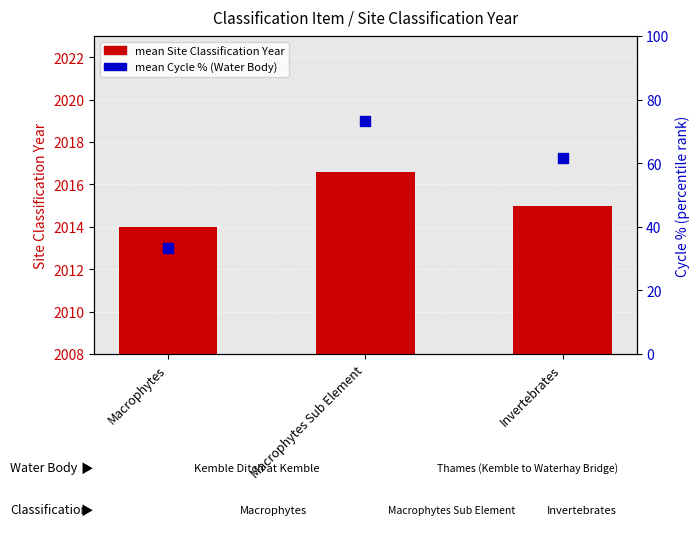

Which series has the widest spread of Y values?

mean Water Body Classification Cycle %